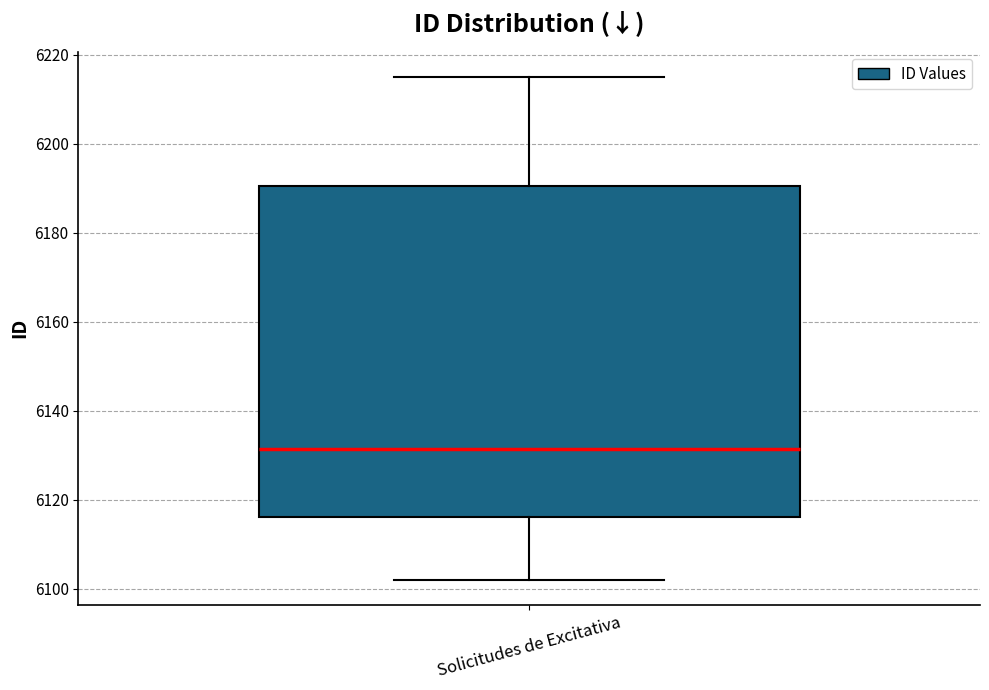

Transcribe this box plot: give where the median line is, the range the box spans, and where the two whiskers end, as read against the y-axis. The values are not printed on the chart, so give them approximately, as read against the axis.

median 6132, box 6116 to 6190, whiskers 6102 to 6216